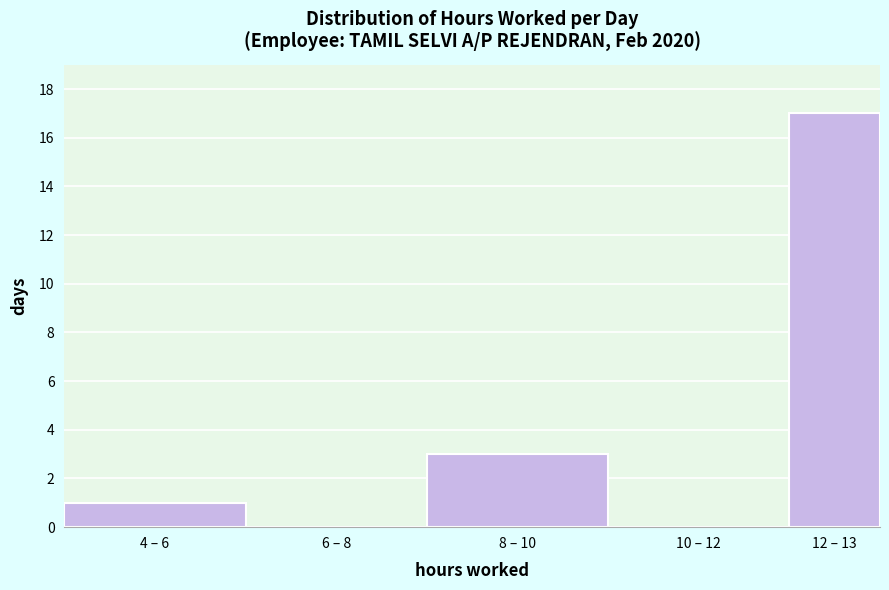

Reading left to right, list all the values displayed in this chart.

4 – 6=1	6 – 8=0	8 – 10=3	10 – 12=0	12 – 13=17